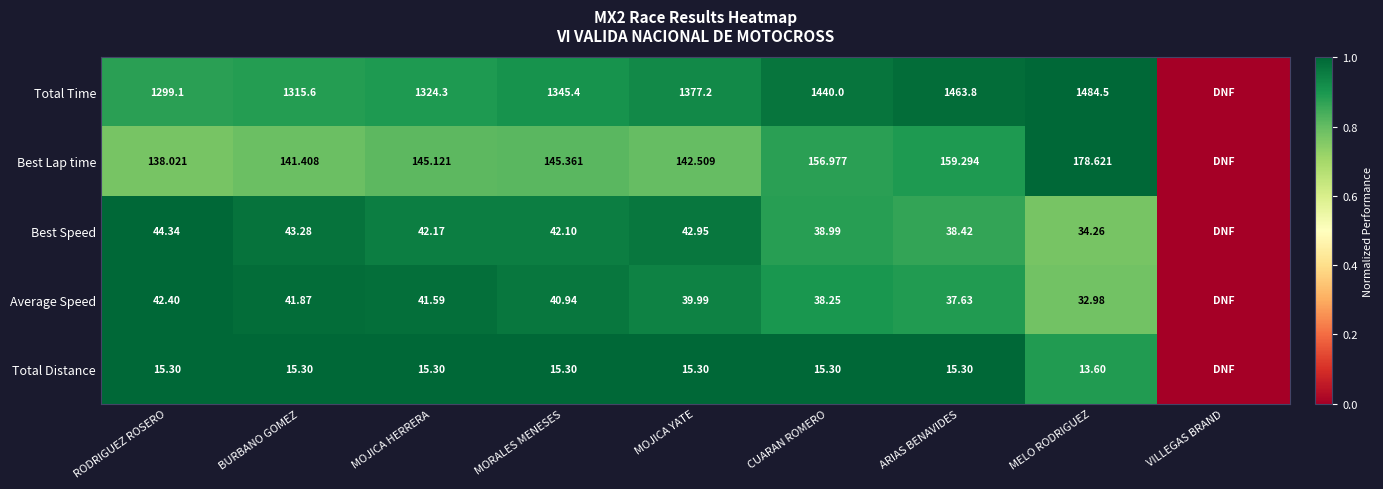

Is the value of Best Speed at BURBANO GOMEZ greater than the value of Total Distance at MORALES MENESES?

Yes